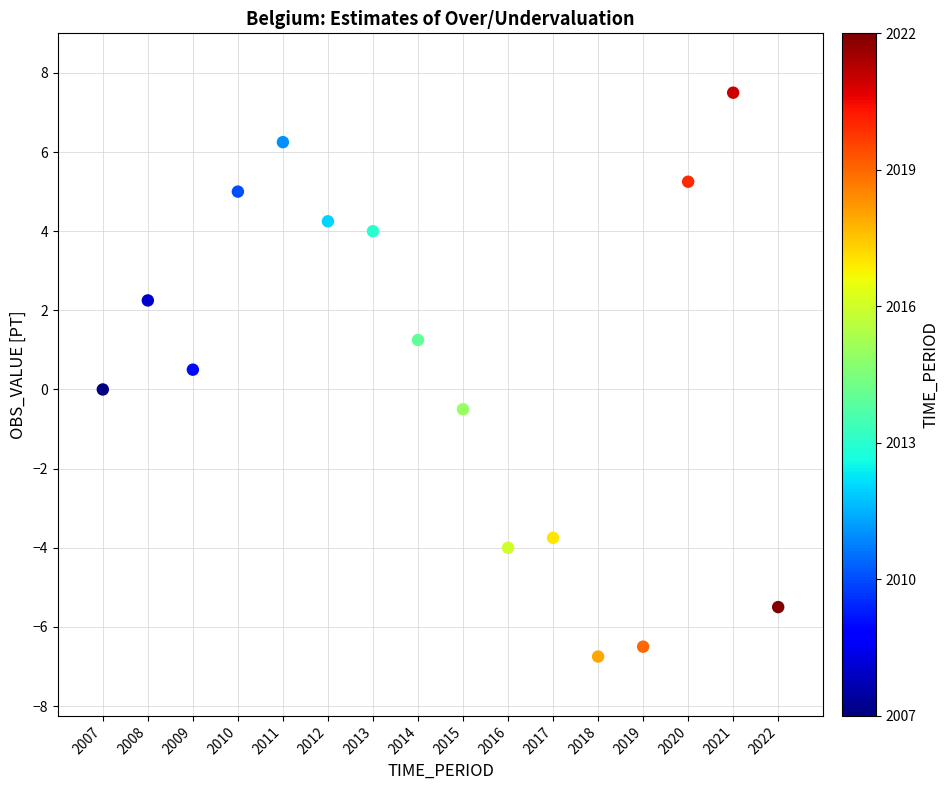

What is the range of X values (max minus min)?

15.0